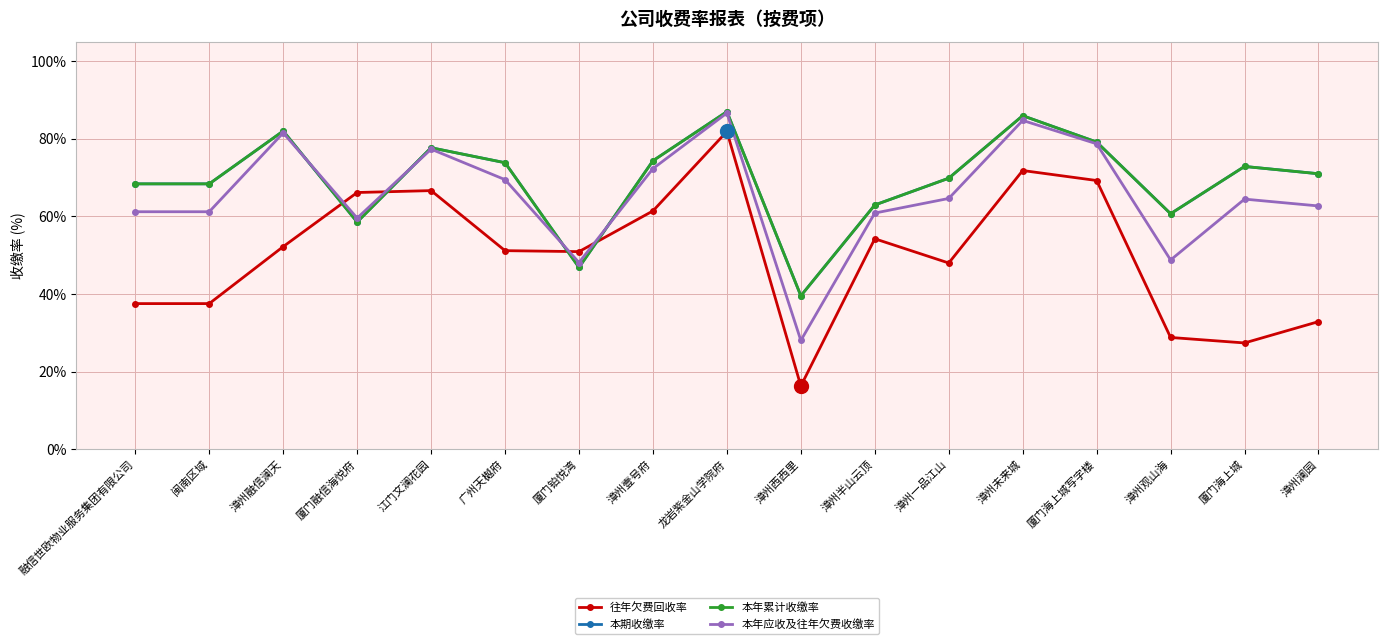

Does the chart display data point markers on the line(s)?

Yes